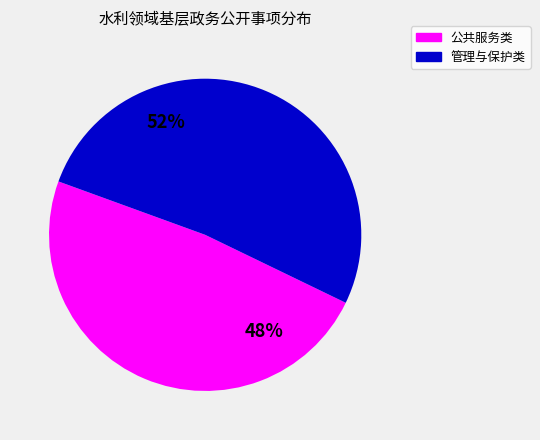

Do 管理与保护类 and 公共服务类 together represent more than half of the pie?

Yes